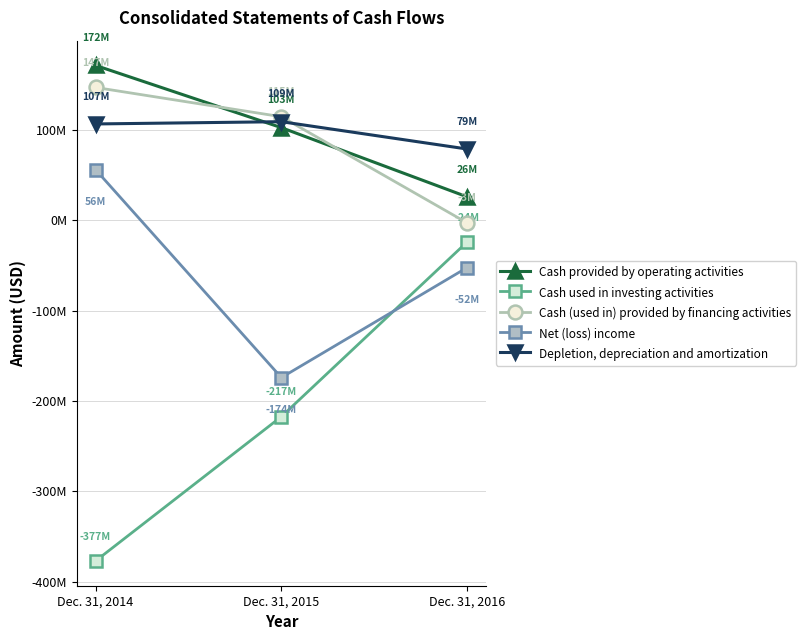

Is this an area chart (filled region under the line)?

No